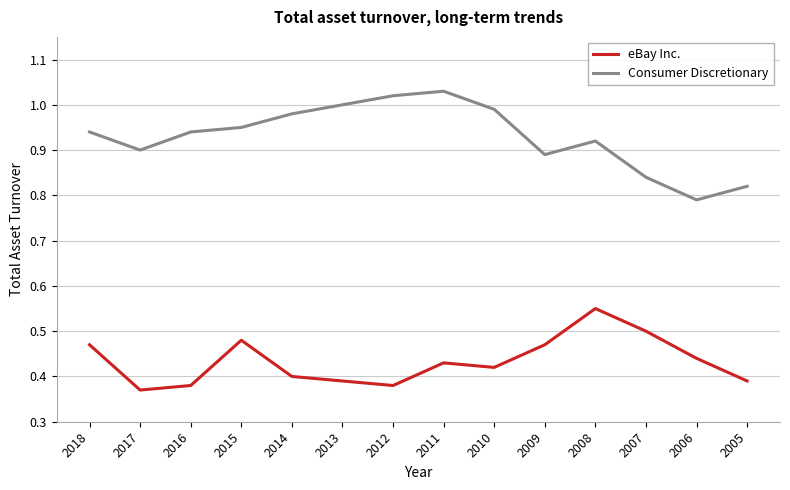

How many series are shown in this chart?

2